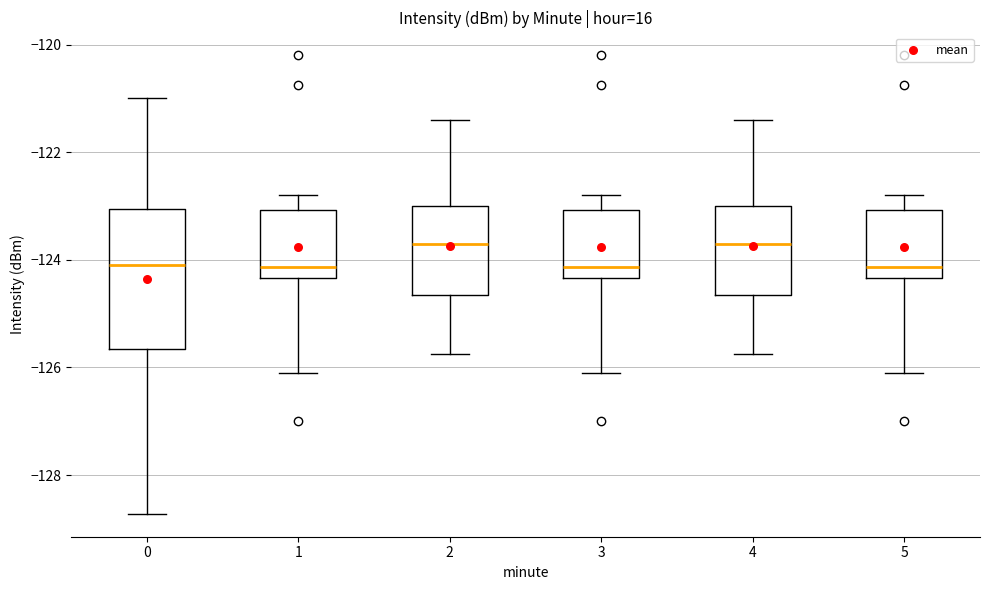

Comparing the boxes themselves (not the whiskers), which one is the tallest?

0